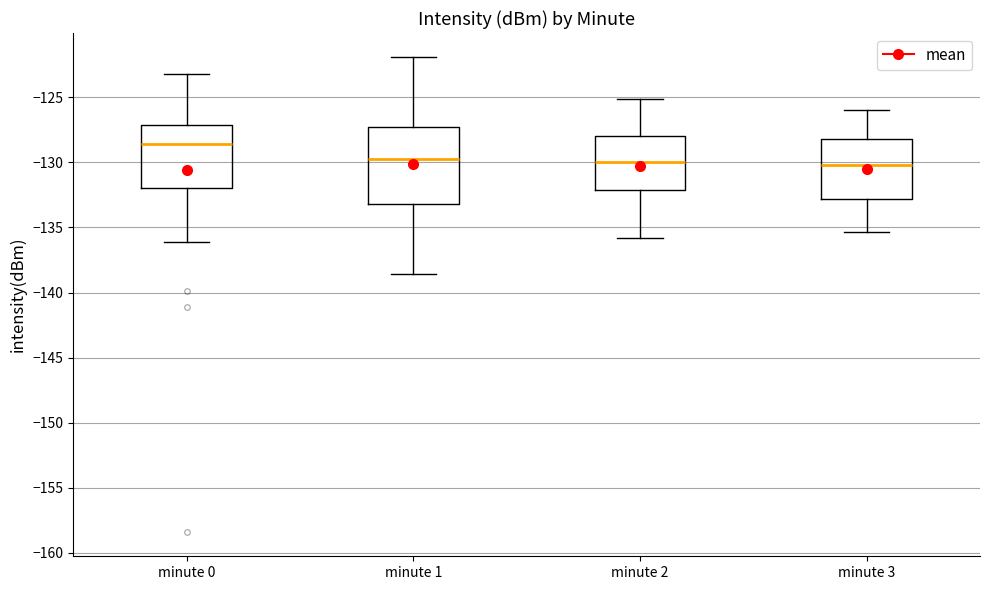

Reading left to right, transcribe this box plot: for each box, give where its median line is, the range the box spans, and where its two whiskers end, as read against the y-axis. The values are not printed on the chart, so give them approximately, as read against the axis.

minute 0: median -128.5, box -132.0 to -127.0, whiskers -136.0 to -123.0
minute 1: median -129.5, box -133.0 to -127.5, whiskers -138.5 to -122.0
minute 2: median -130.0, box -132.0 to -128.0, whiskers -136.0 to -125.0
minute 3: median -130.0, box -133.0 to -128.0, whiskers -135.5 to -126.0